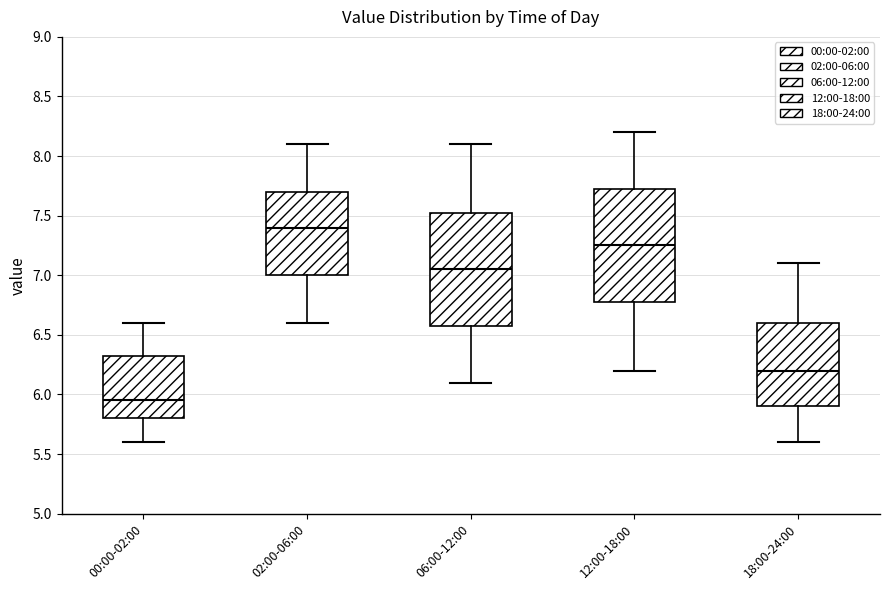

Reading left to right, read every box against the y-axis: the position of its median line, the range the box covers, and the ends of its whiskers. The values are not printed on the chart, so give them approximately, as read against the axis.

00:00-02:00: median 5.95, box 5.80 to 6.35, whiskers 5.60 to 6.60
02:00-06:00: median 7.40, box 7.00 to 7.70, whiskers 6.60 to 8.10
06:00-12:00: median 7.05, box 6.60 to 7.55, whiskers 6.10 to 8.10
12:00-18:00: median 7.25, box 6.80 to 7.75, whiskers 6.20 to 8.20
18:00-24:00: median 6.20, box 5.90 to 6.60, whiskers 5.60 to 7.10